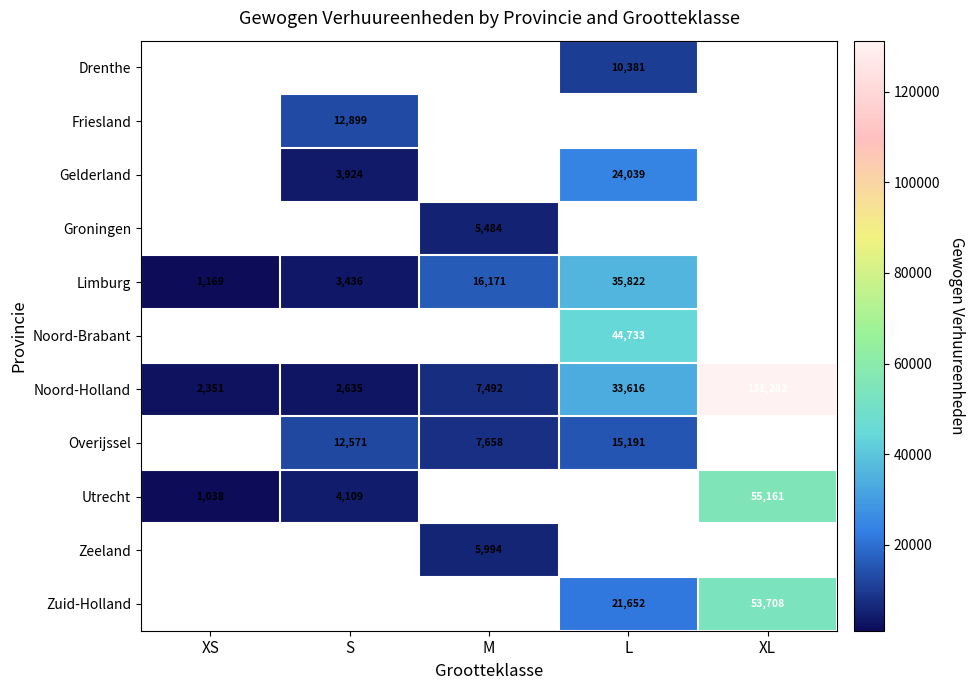

The Noord-Holland series shows 197110 at XL. True or false?

False